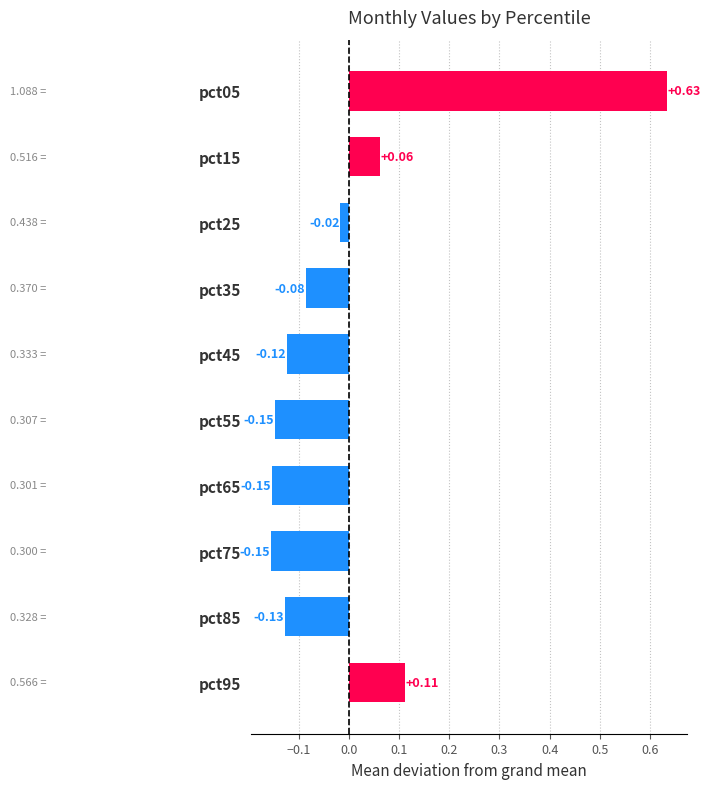

How many values are above zero?

3